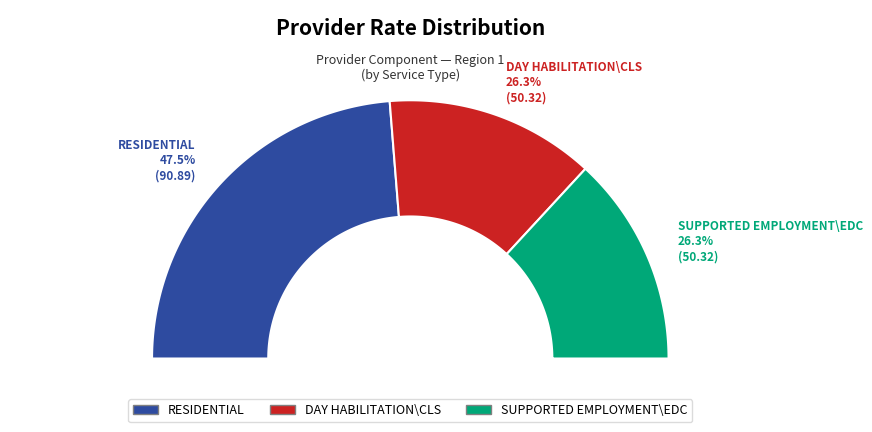

Does DAY HABILITATION\CLS represent more than half of the total?

No